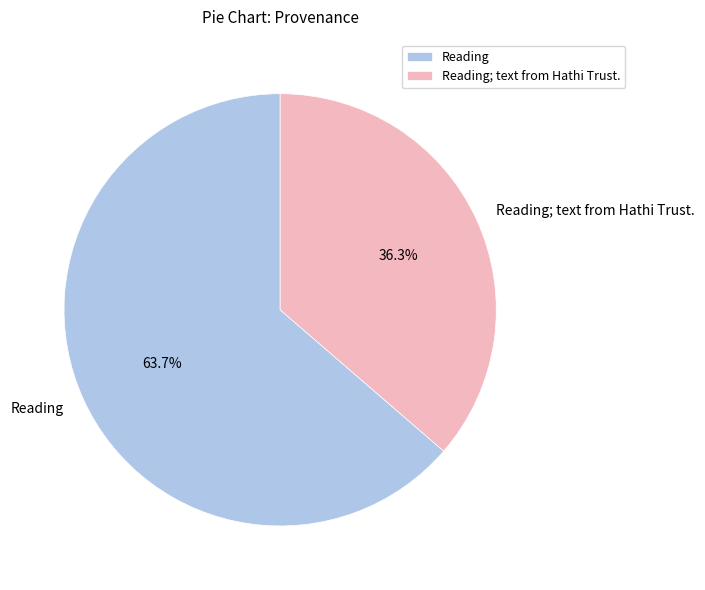

Which category has the smallest portion of the pie?

Reading; text from Hathi Trust.